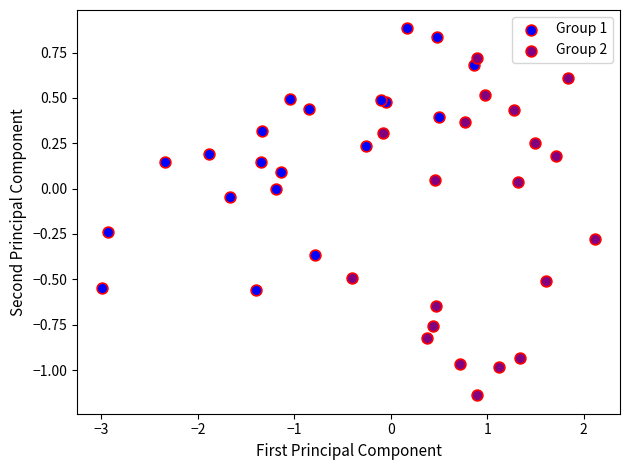

Which series reaches the maximum Y coordinate?

Group 1